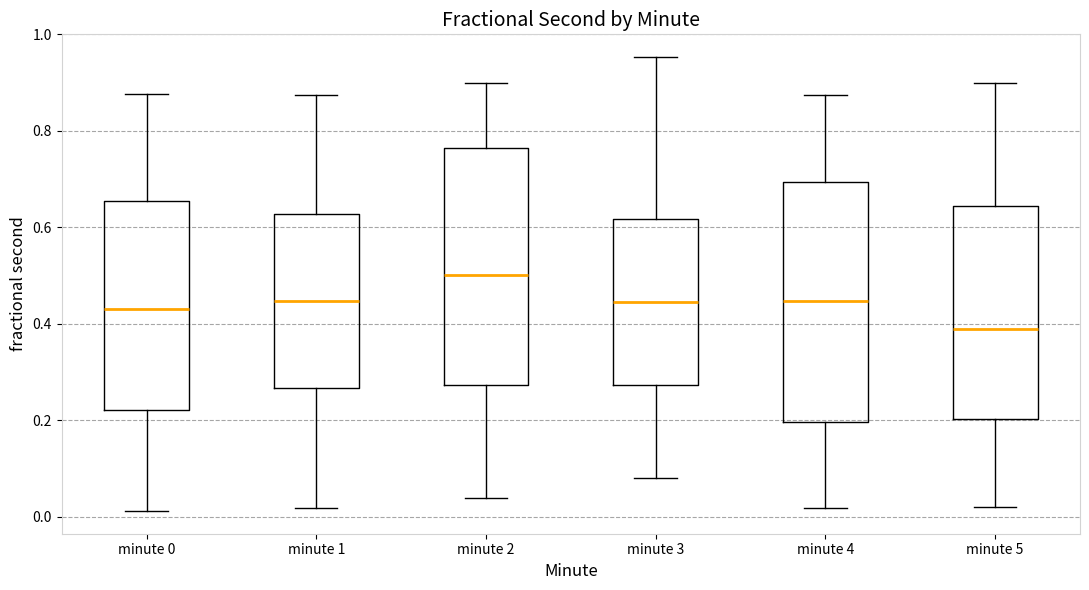

Reading left to right, transcribe this box plot: for each box, give where its median line is, the range the box spans, and where its two whiskers end, as read against the y-axis. The values are not printed on the chart, so give them approximately, as read against the axis.

minute 0: median 0.42, box 0.22 to 0.66, whiskers 0.02 to 0.88
minute 1: median 0.44, box 0.26 to 0.62, whiskers 0.02 to 0.88
minute 2: median 0.50, box 0.28 to 0.76, whiskers 0.04 to 0.90
minute 3: median 0.44, box 0.28 to 0.62, whiskers 0.08 to 0.96
minute 4: median 0.44, box 0.20 to 0.70, whiskers 0.02 to 0.88
minute 5: median 0.38, box 0.20 to 0.64, whiskers 0.02 to 0.90